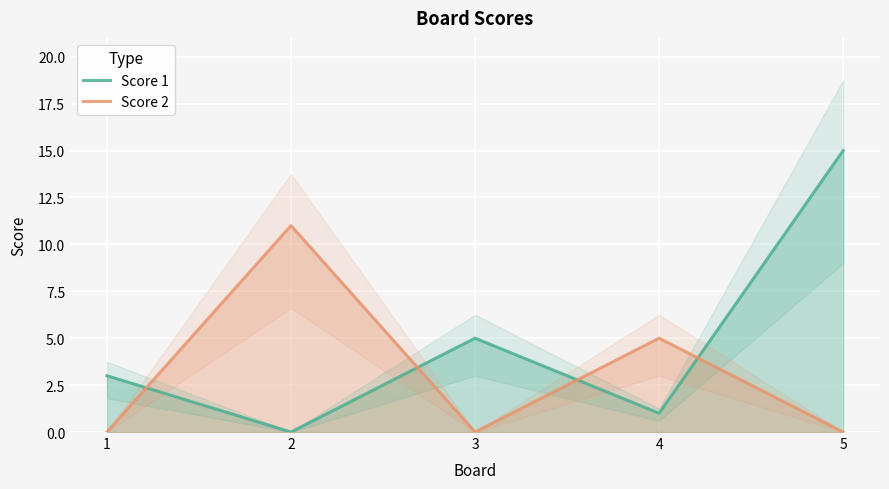

Where does the Score 1 series first go above 3?

3